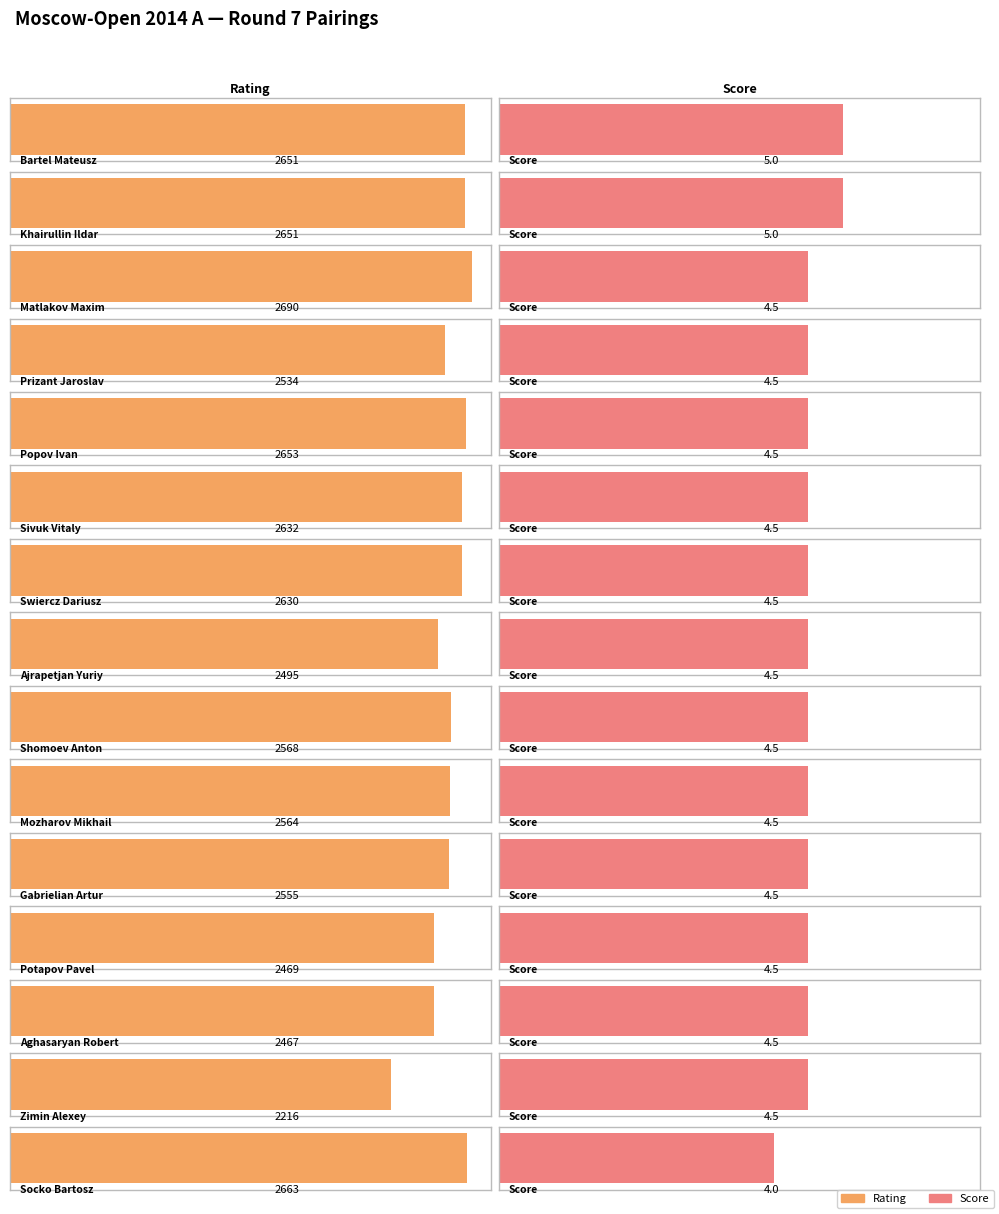

List the series in order of their overall mean, highest first.

Rating, Score